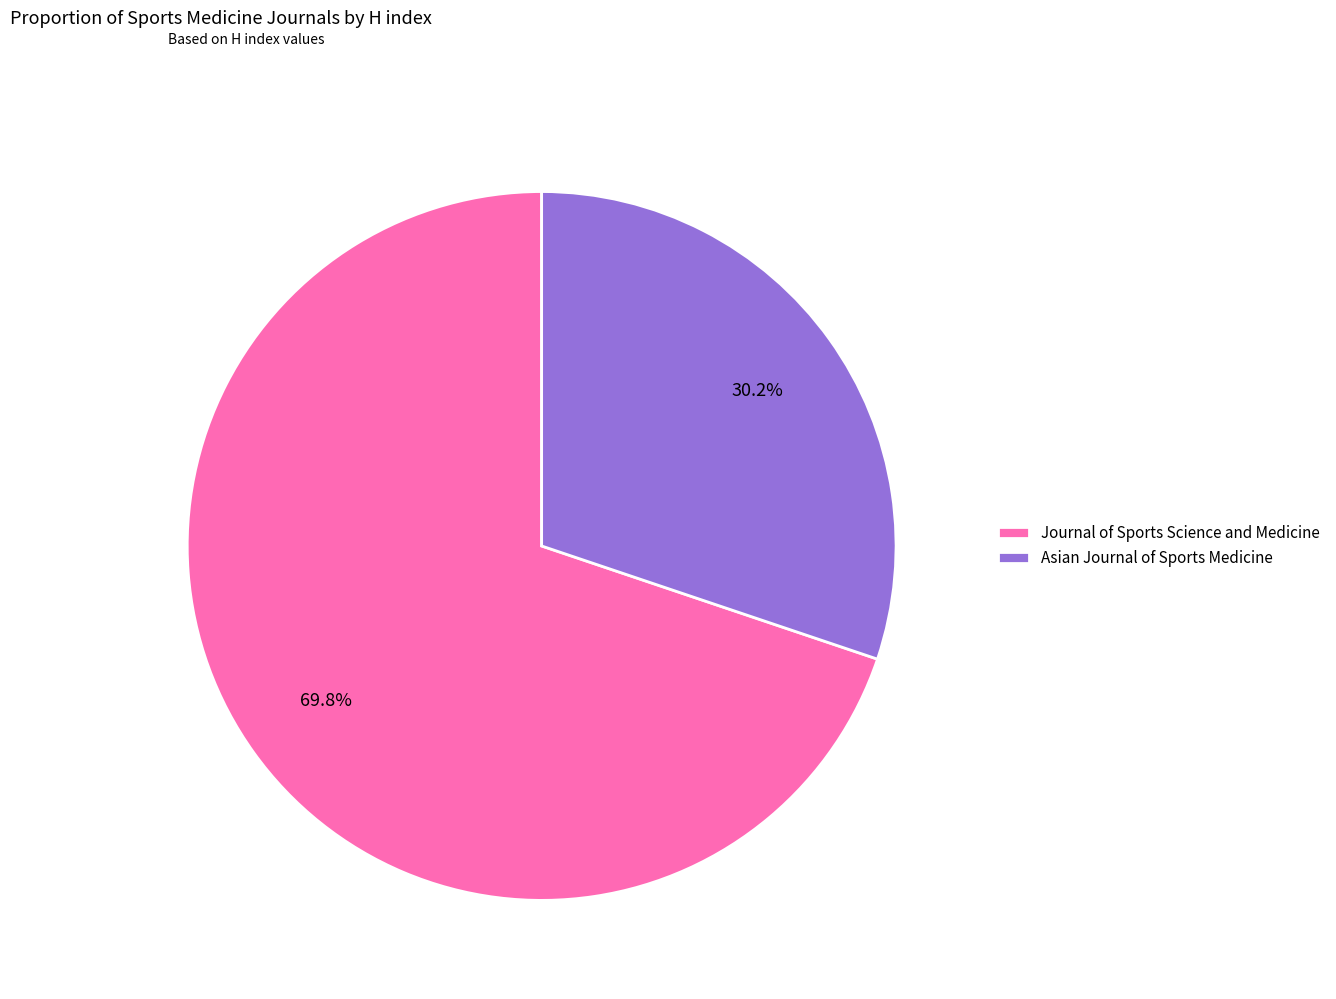

Is it true that Asian Journal of Sports Medicine is 23% of the pie?

False